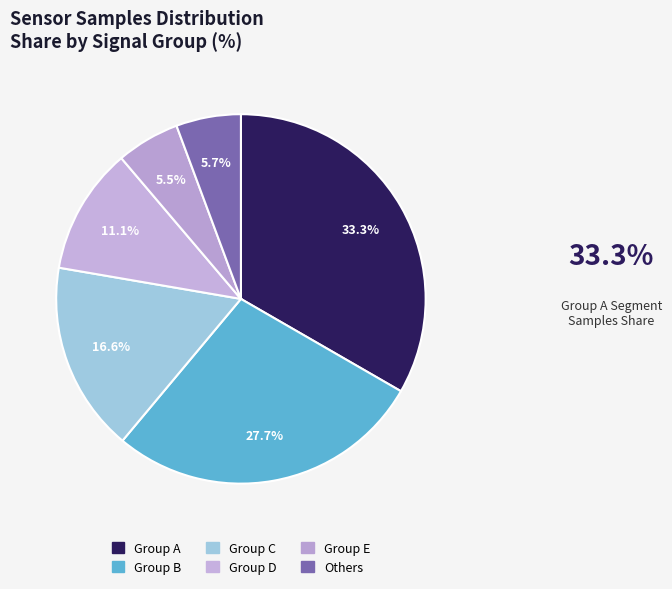

Count the number of slices in the pie.

6